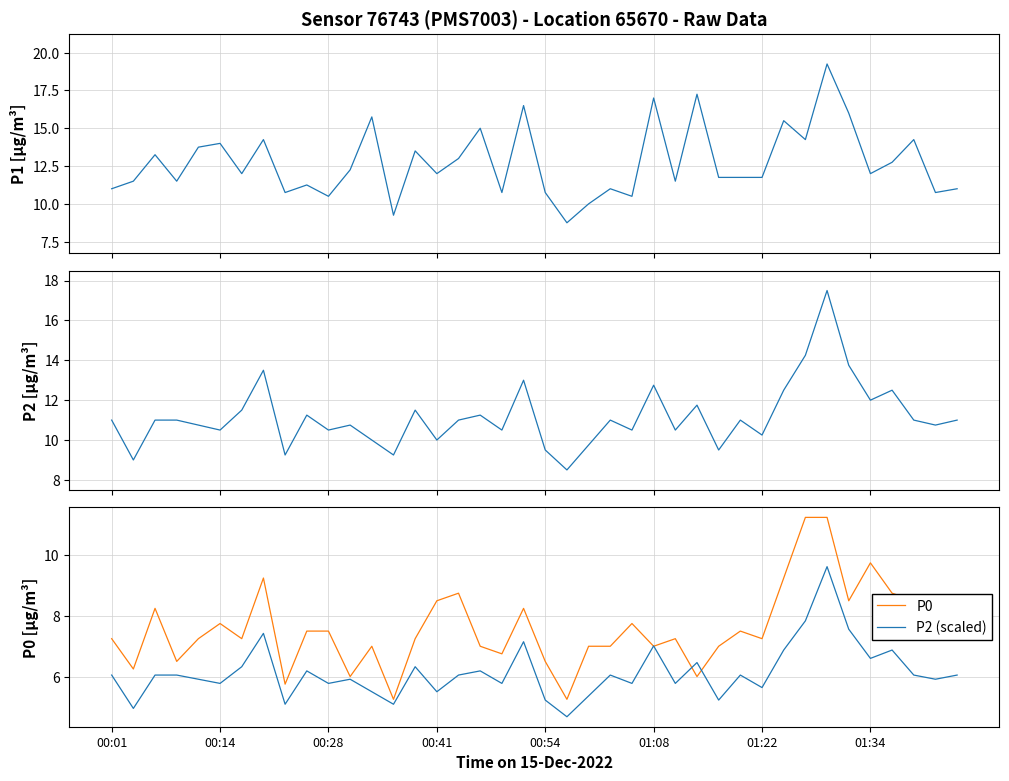

Count the number of data series in this chart.

4